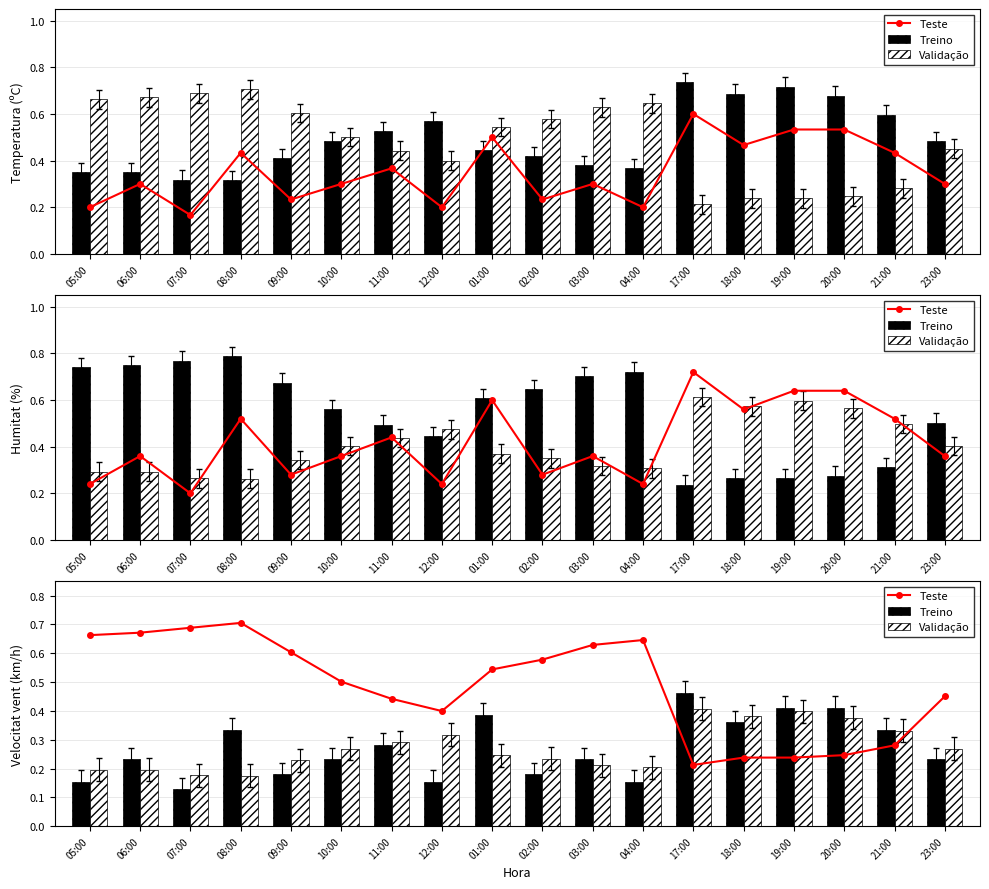

Between 07:00 and 19:00, which series saw the biggest shift?

Teste